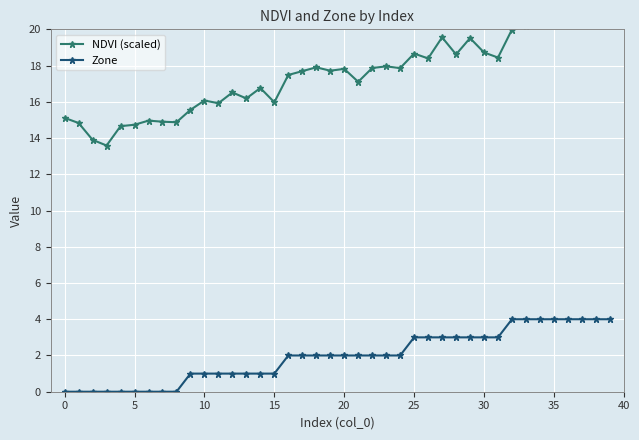

True or false: Zone has a value of 1 at 10.

True